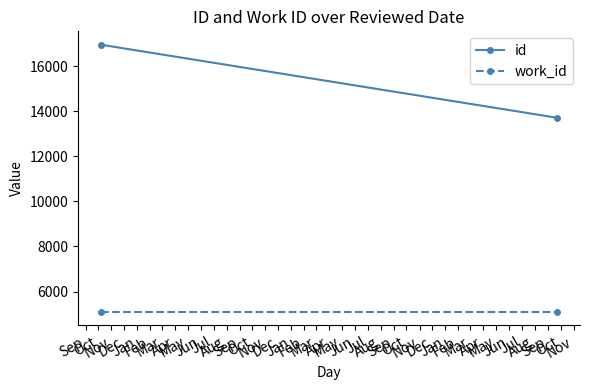

The id series shows 21530 at Oct. True or false?

False